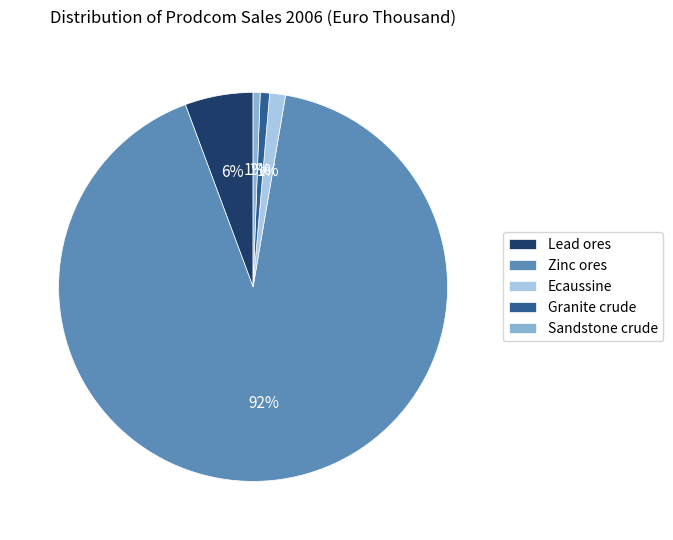

True or false: Ecaussine accounts for 1% of the total.

True